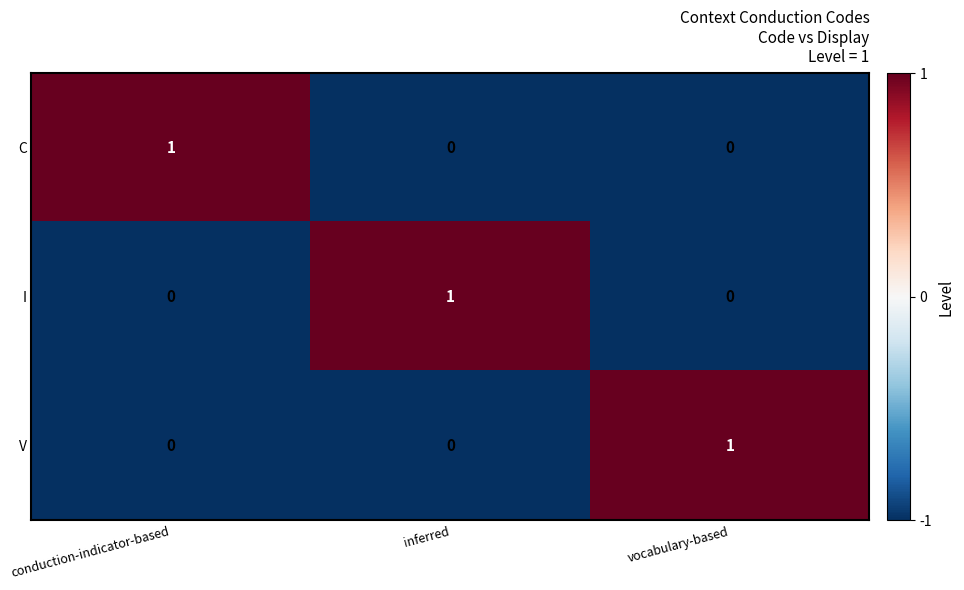

At how many categories does at least one series exceed 0?

3